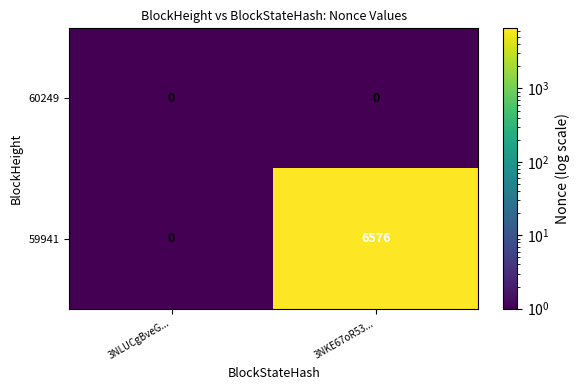

At which label does 59941 reach its peak?

3NKE67oR53...